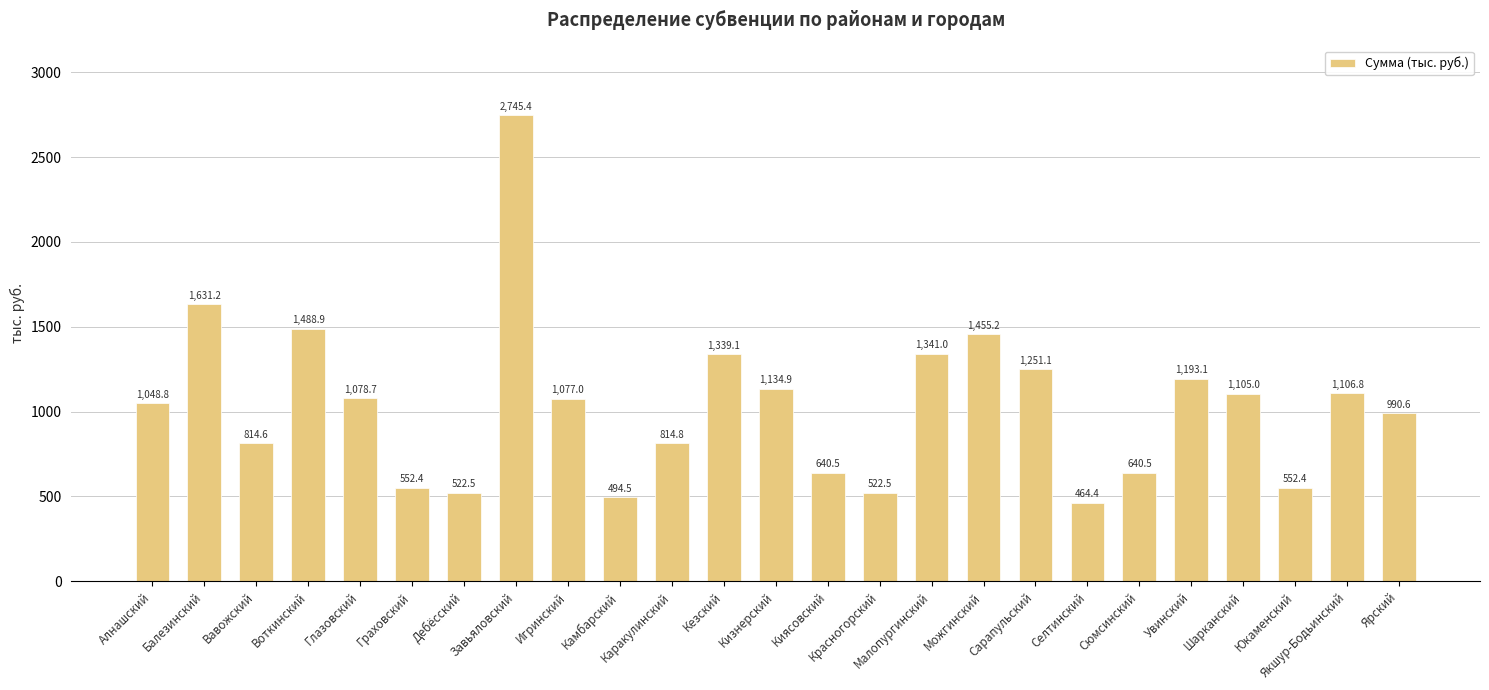

What is the minimum value shown in the chart?

464.4